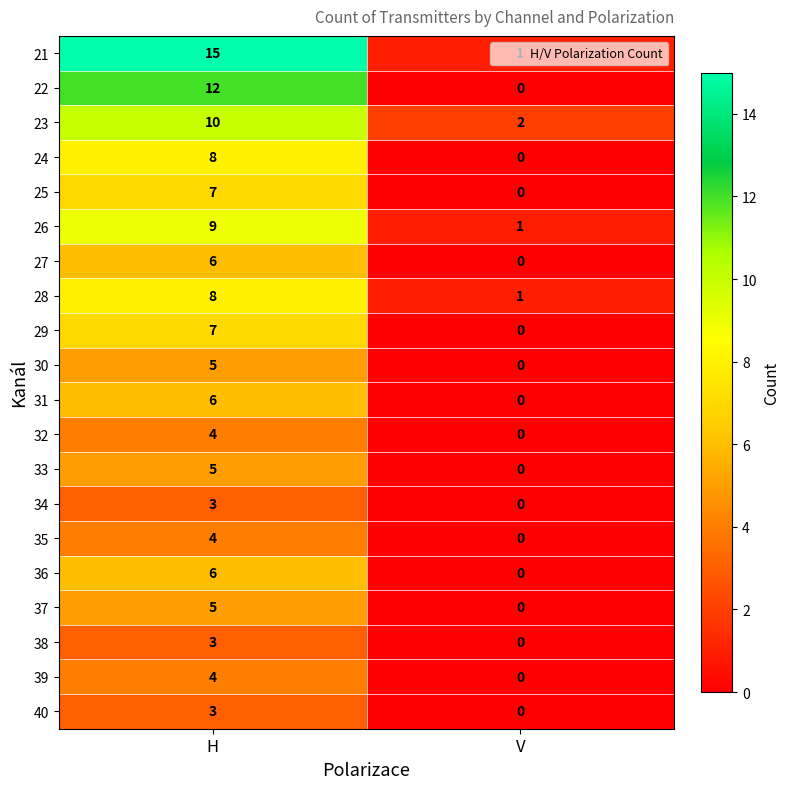

What is the greatest value displayed?

15